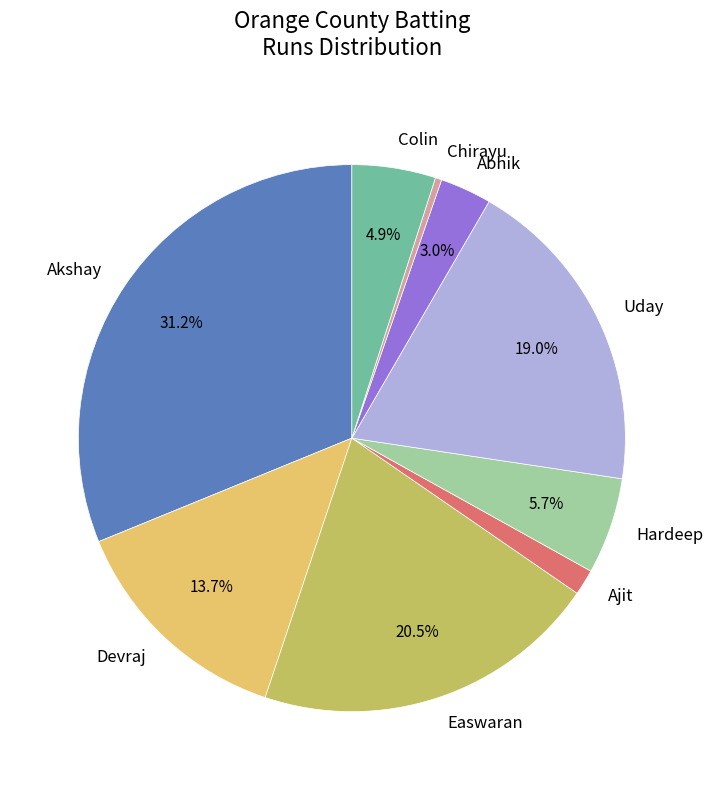

Does any single category account for the majority?

No